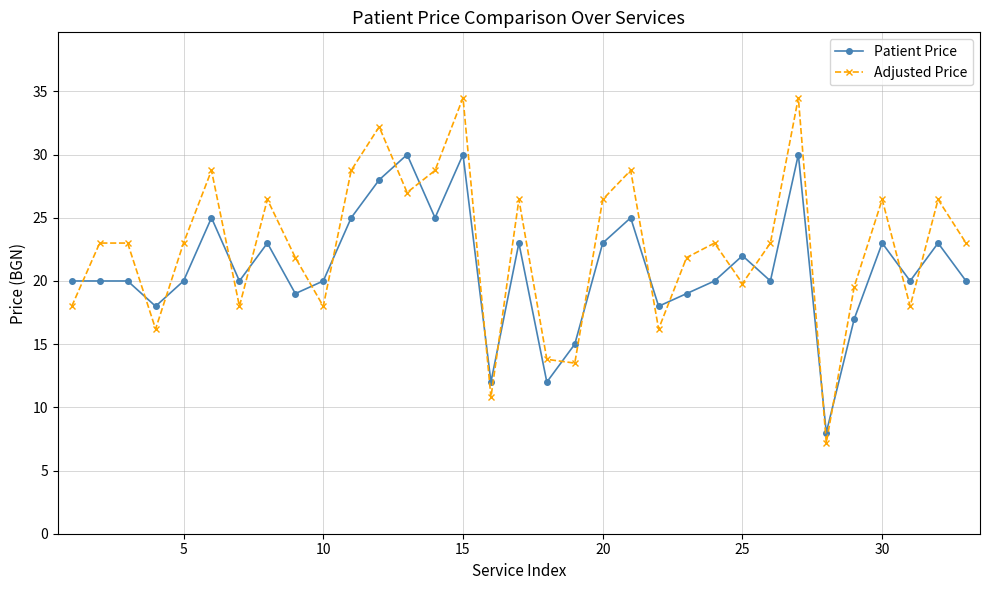

Which series has the largest total across all categories?

Adjusted Price